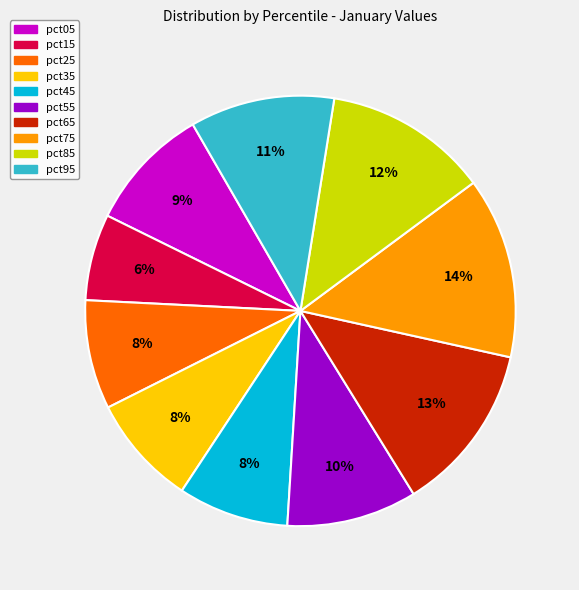

Is the sum of pct45 and pct05 greater than half?

No